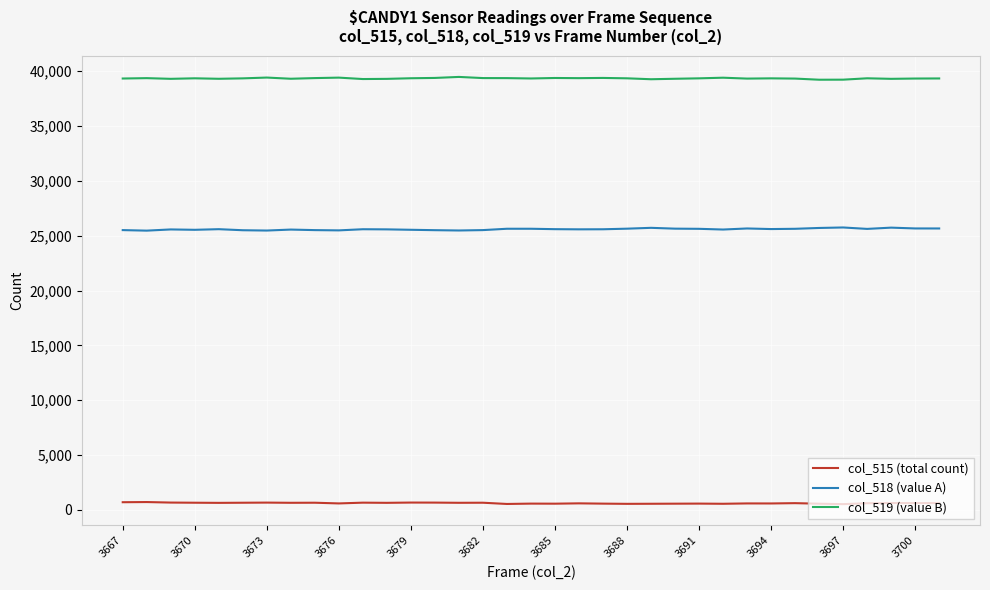

Which series has the largest total across all categories?

col_519 (value B)